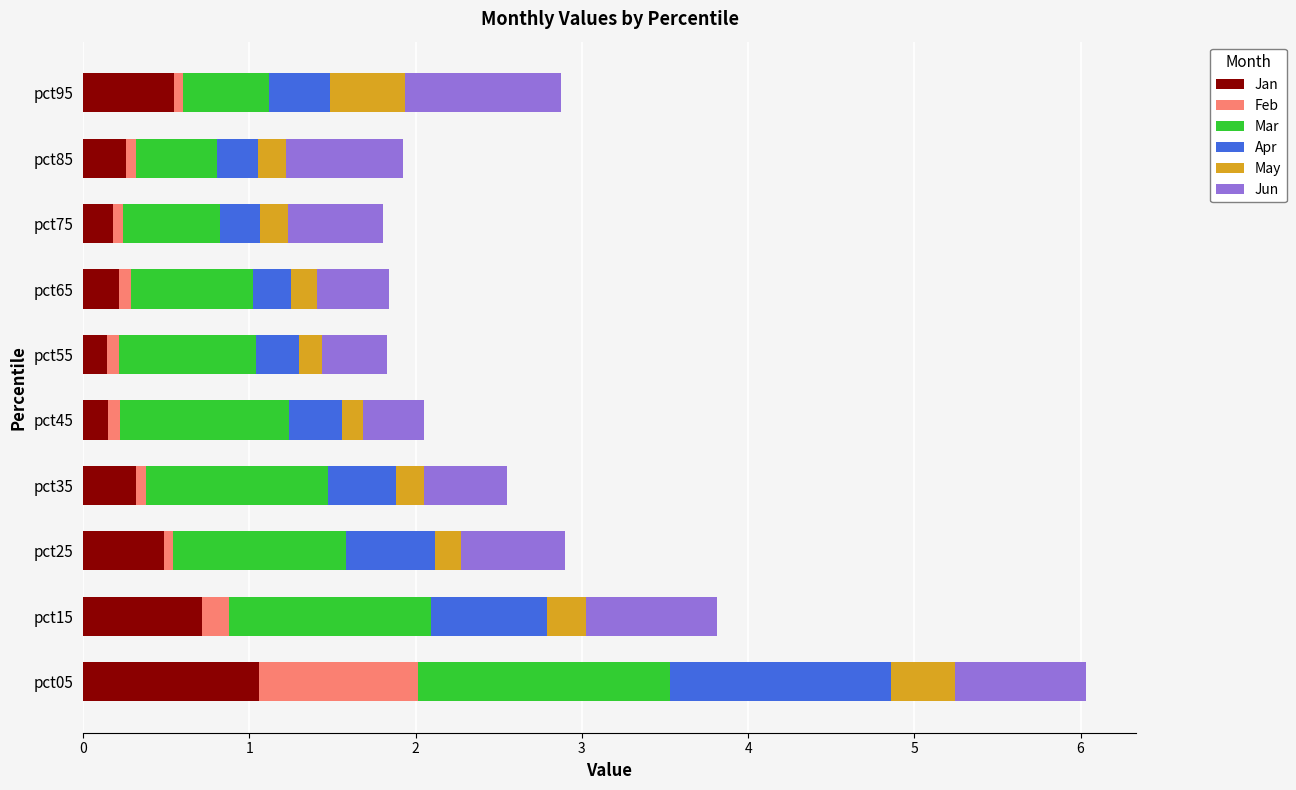

The Jan series shows 1.1 at pct15. True or false?

False